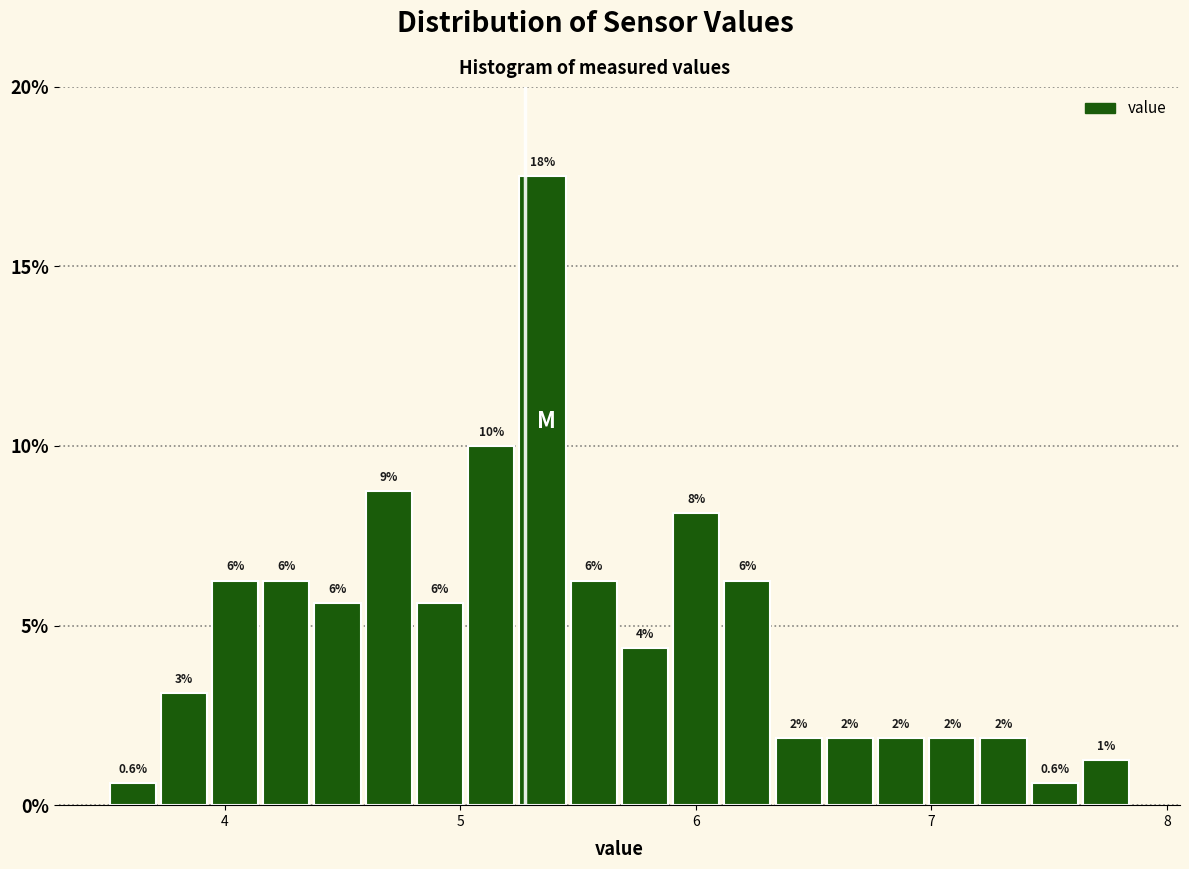

Read against the x-axis, roughly where is the centre of the tallest bar?

5.3